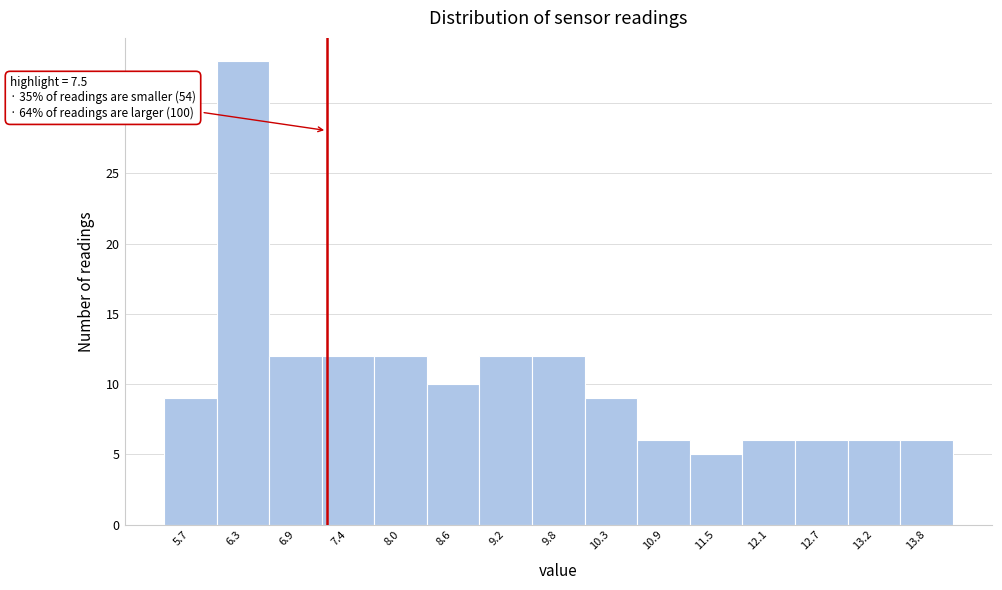

Reading right to left, list all the values displayed in this chart.

13.8=6	13.2=6	12.7=6	12.1=6	11.5=5	10.9=6	10.3=9	9.8=12	9.2=12	8.6=10	8.0=12	7.4=12	6.9=12	6.3=33	5.7=9